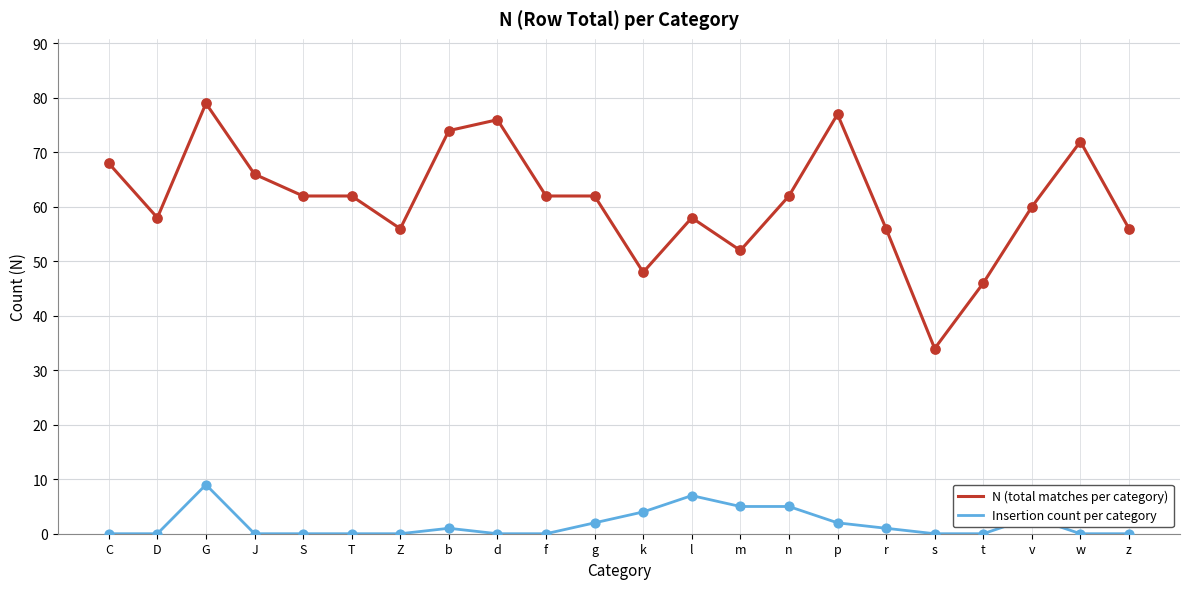

At how many categories does at least one series exceed 15?

22